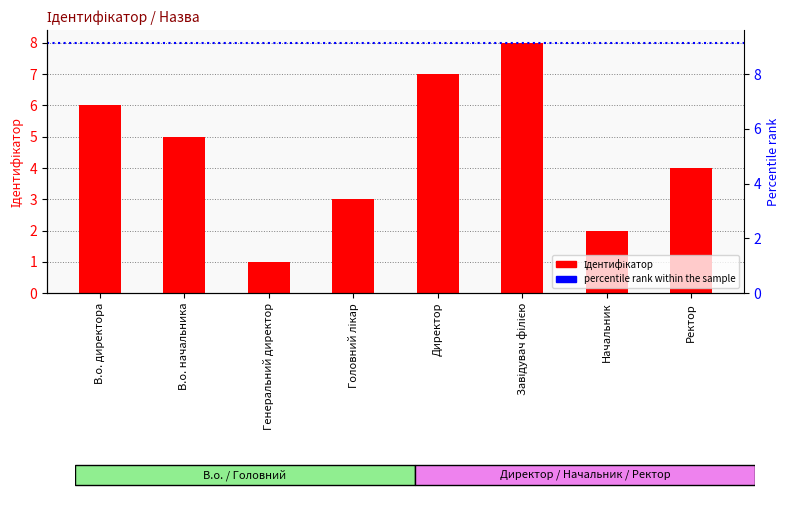

List the labels in order of value, largest first.

Завідувач філією, Директор, В.о. директора, В.о. начальника, Ректор, Головний лікар, Начальник, Генеральний директор